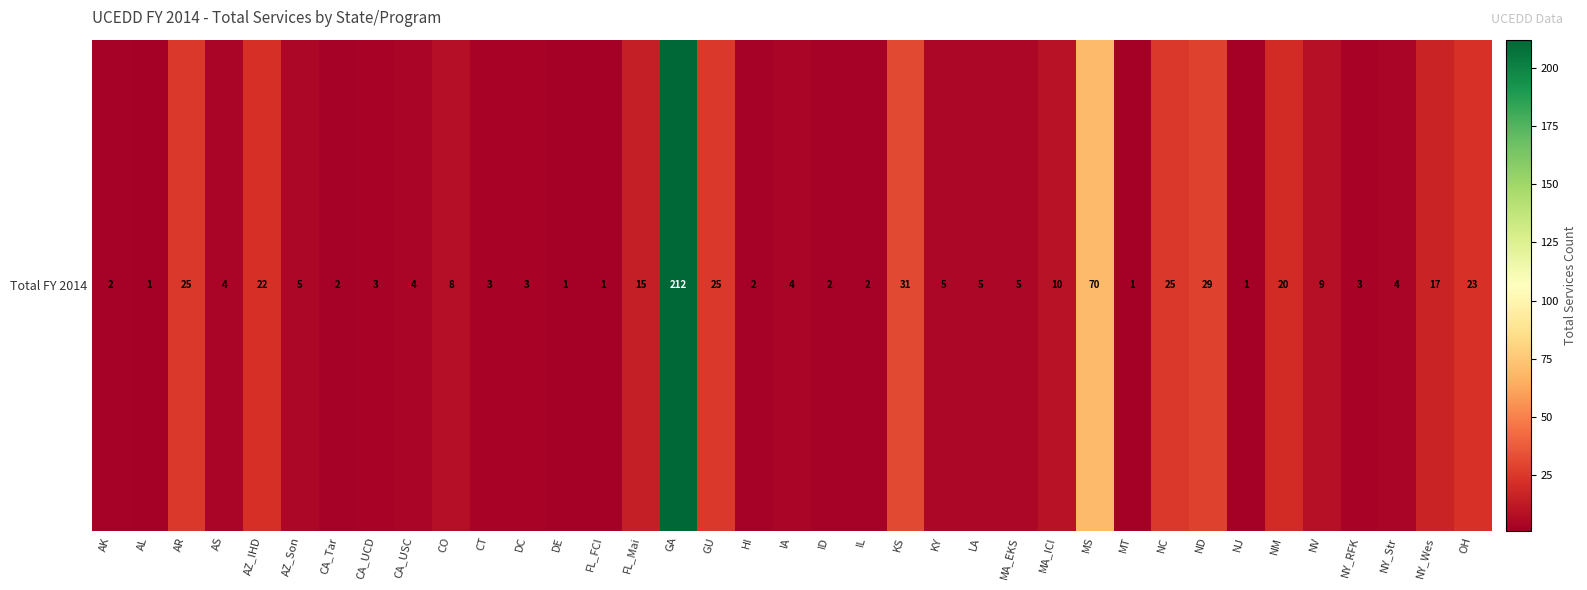

How many categories are shown in the chart?

37